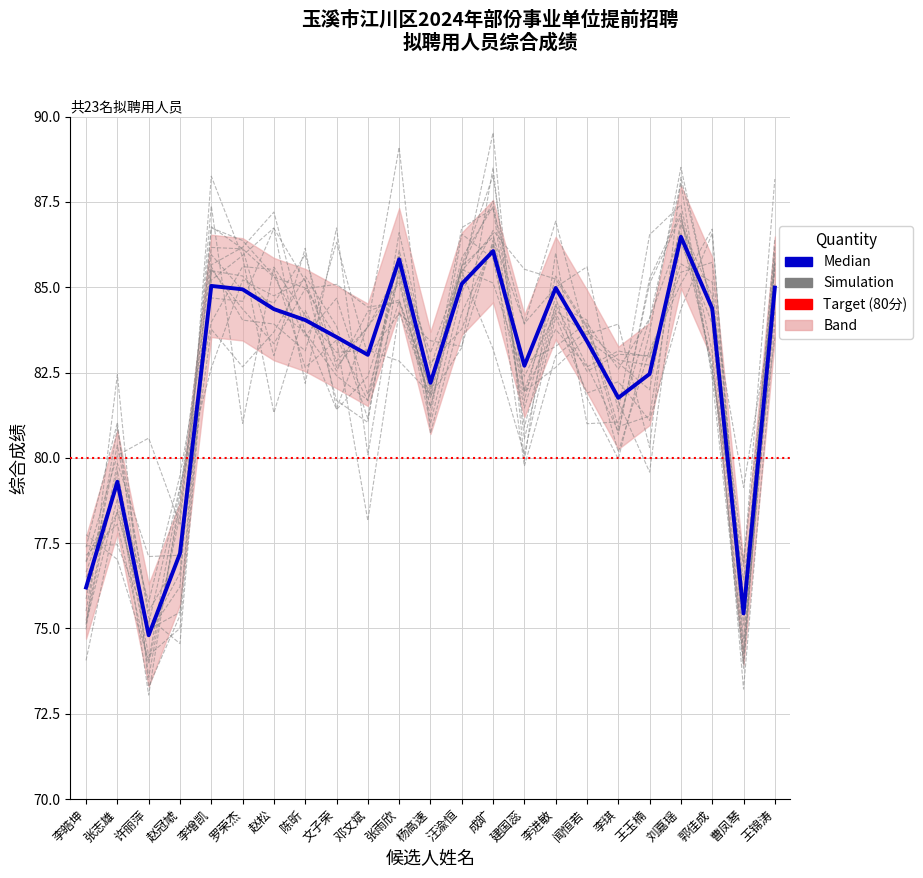

Between 许丽萍 and 文子荣, which is larger?

文子荣